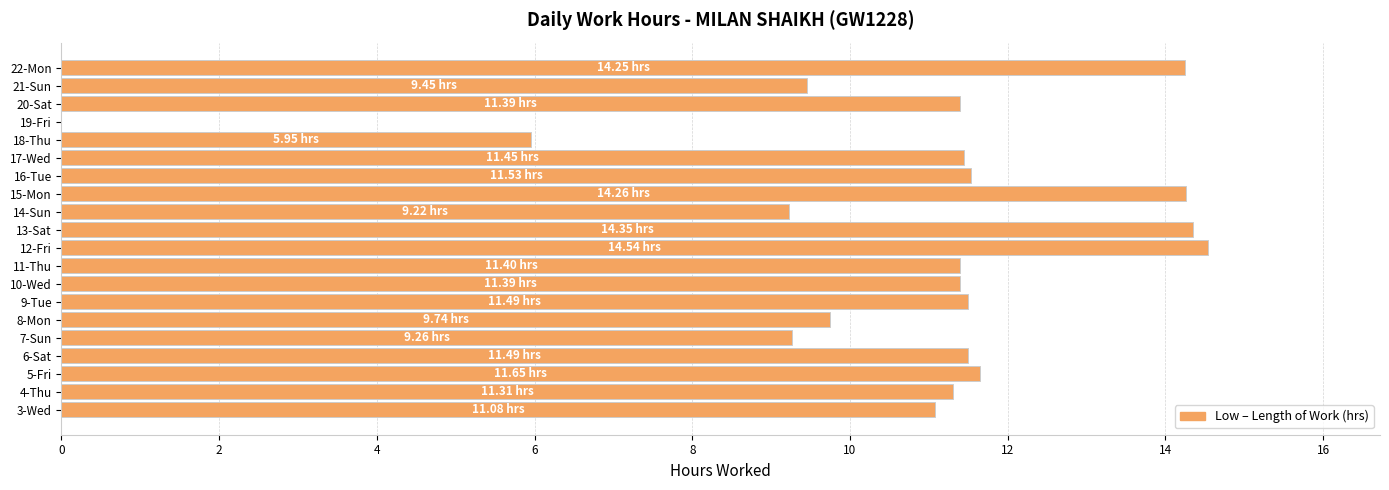

Approximately how many times larger is the value at 21-Sun compared to 7-Sun?

1.0